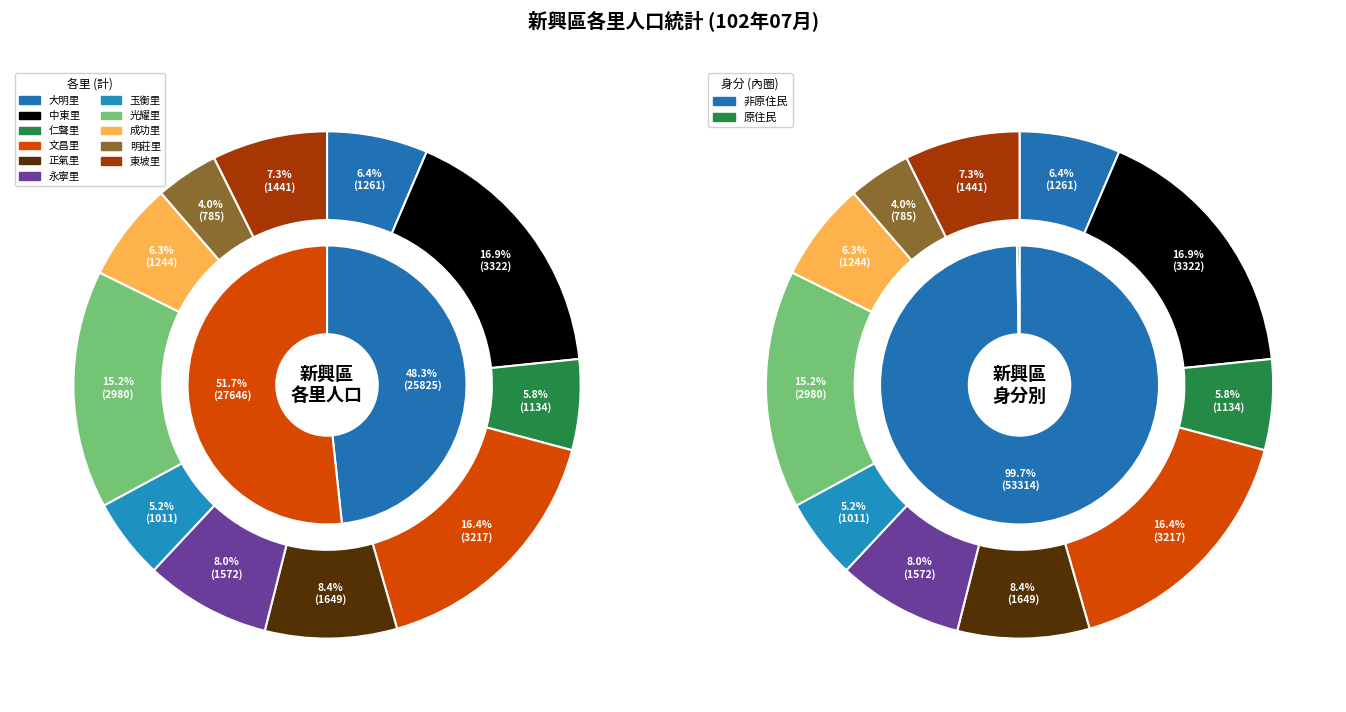

What percentage is the 中東里 slice, to the nearest percent?

17%